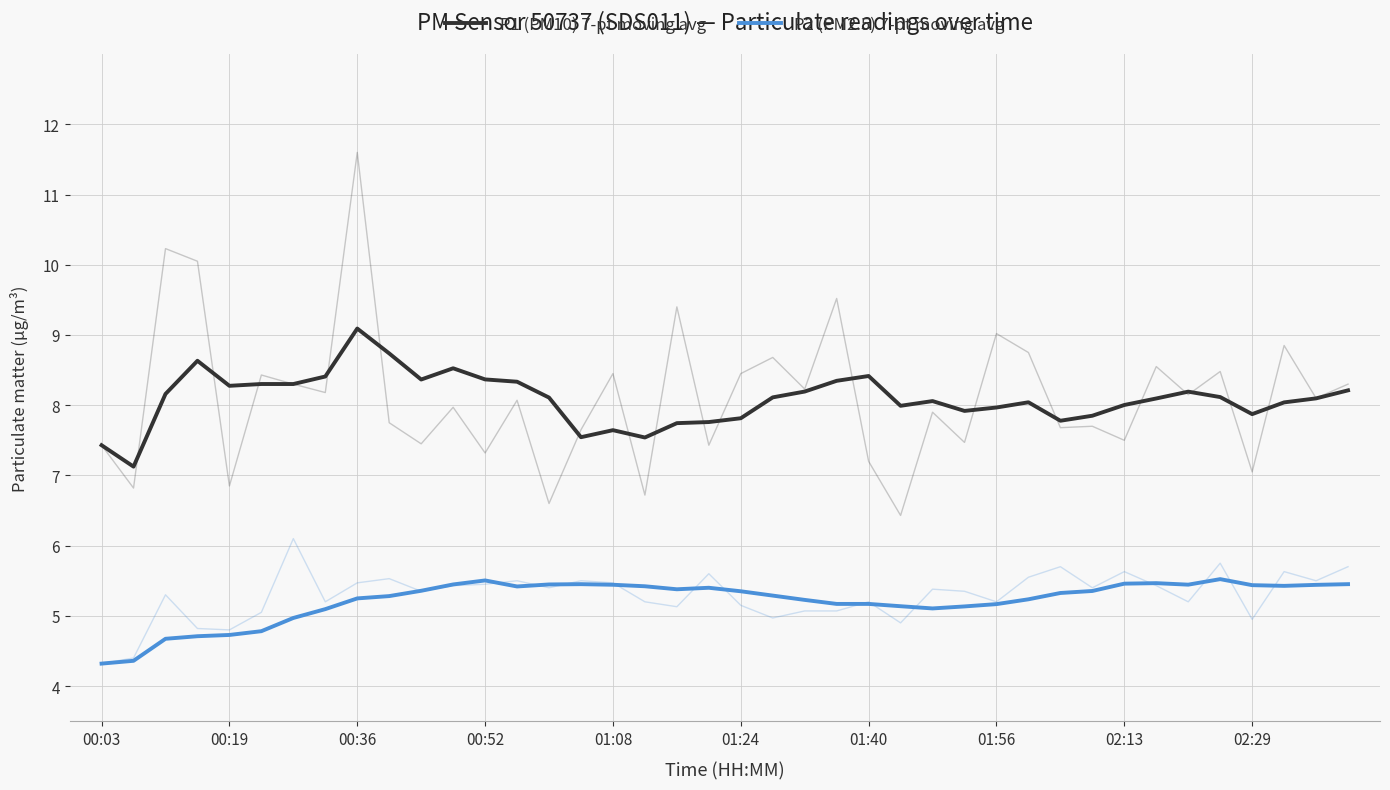

Reading right to left, transcribe all the data shown in this chart.

P1 (PM10) 7-pt moving avg: 8.2	8.1	8.0	7.9	8.1	8.2	8.1	8.0	7.9	7.8	8.0	8.0	7.9	8.1	8.0	8.4	8.3	8.2	8.1	7.8	7.8	7.7	7.5	7.6	7.5	8.1	8.3	8.4	8.5	8.4	8.7	9.1	8.4	8.3	8.3	8.3	8.6	8.2	7.1	7.4
P2 (PM2.5) 7-pt moving avg: 5.5	5.4	5.4	5.4	5.5	5.4	5.5	5.5	5.4	5.3	5.2	5.2	5.1	5.1	5.1	5.2	5.2	5.2	5.3	5.4	5.4	5.4	5.4	5.4	5.5	5.4	5.4	5.5	5.4	5.4	5.3	5.2	5.1	5.0	4.8	4.7	4.7	4.7	4.4	4.3